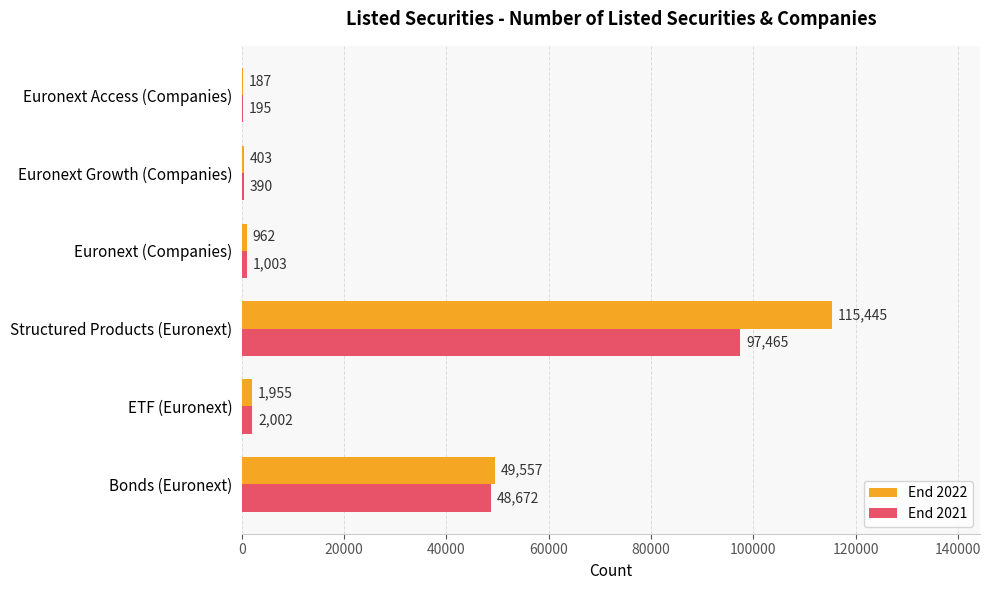

Which series changed the most between Bonds (Euronext) and Euronext Growth (Companies)?

End 2022